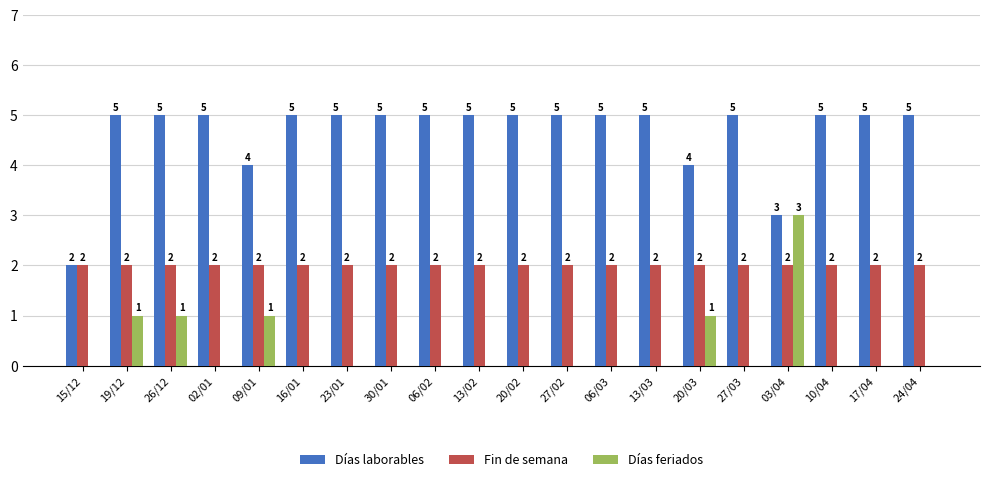

How many distinct data groups are displayed?

3